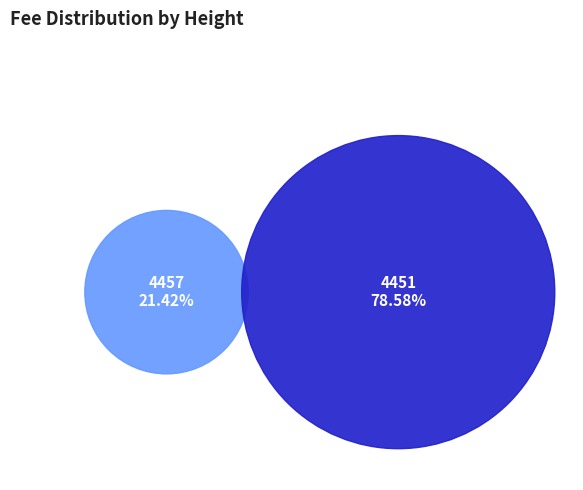

Does 4451 represent more than half of the total?

Yes